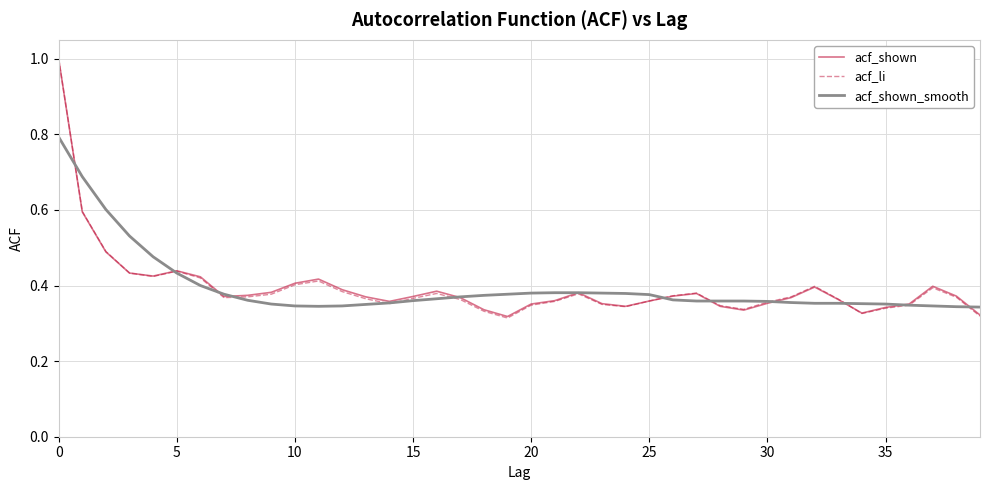

What is the greatest value displayed?

1.0